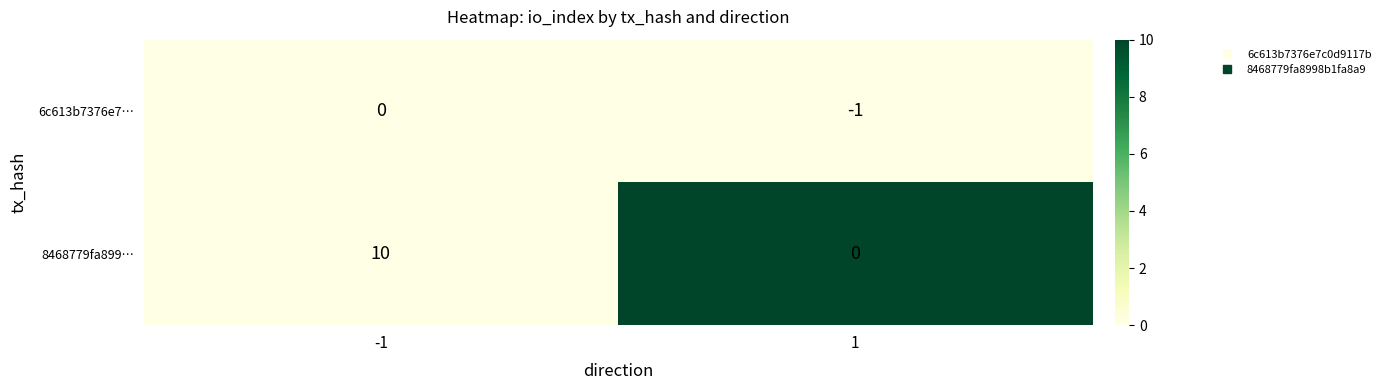

The 8468779fa899… series shows -6 at 1. True or false?

False